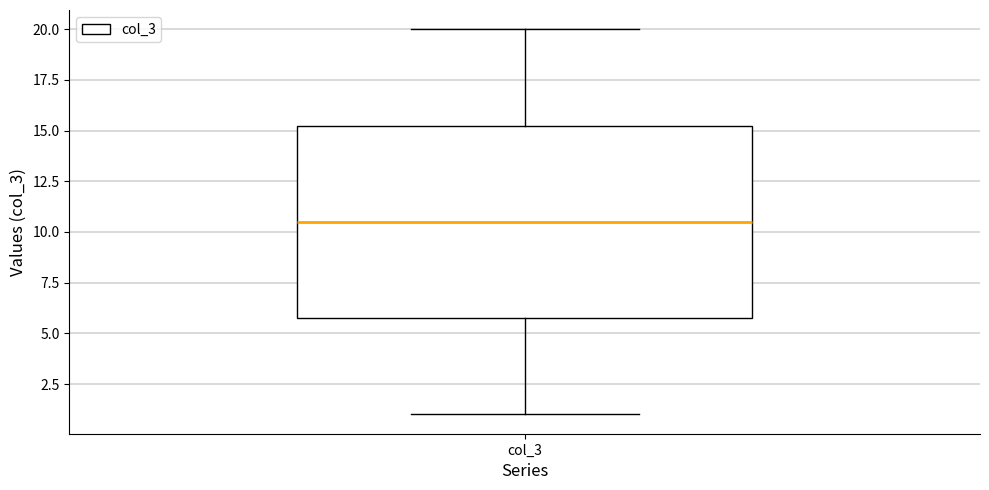

Read this box plot against the y-axis: the position of the median line, the range covered by the box, and the ends of both whiskers. The values are not printed on the chart, so give them approximately, as read against the axis.

median 10.5, box 6.0 to 15.5, whiskers 1.0 to 20.0